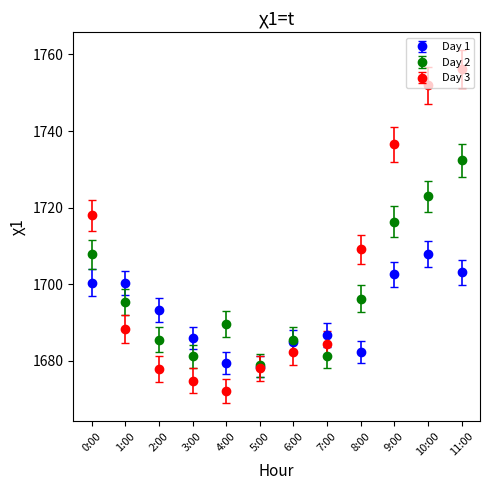

What is the total value across all series at 5:00?

5035.2